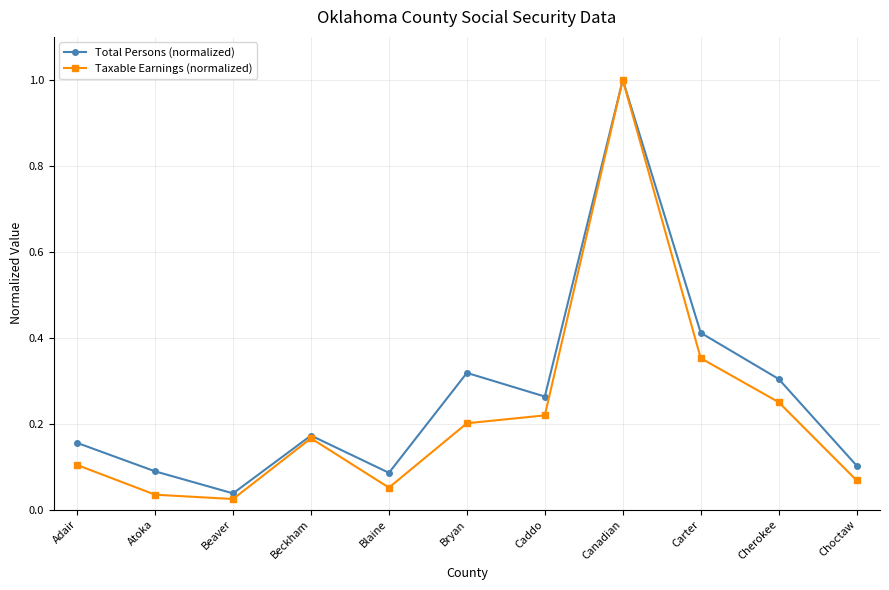

At Choctaw, list the series in order from smallest to largest.

Taxable Earnings (normalized), Total Persons (normalized)